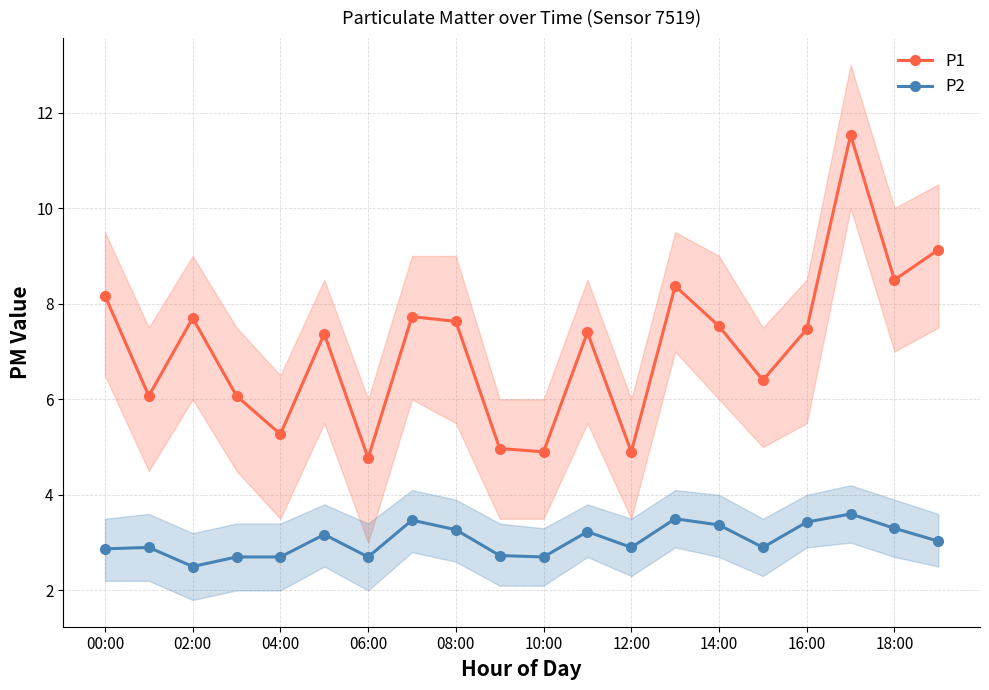

Reading left to right, transcribe all the data shown in this chart.

P1: 8.2	6.1	7.7	6.1	5.3	7.4	4.8	7.7	7.6	5.0	4.9	7.4	4.9	8.4	7.5	6.4	7.5	11.5	8.5	9.1
P2: 2.9	2.9	2.5	2.7	2.7	3.2	2.7	3.5	3.3	2.7	2.7	3.2	2.9	3.5	3.4	2.9	3.4	3.6	3.3	3.0